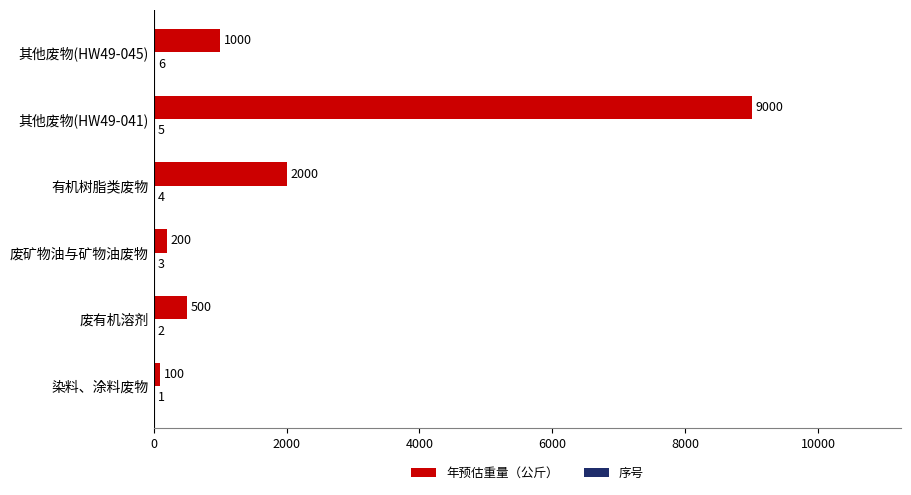

Which label corresponds to the largest value in the chart?

其他废物(HW49-041)